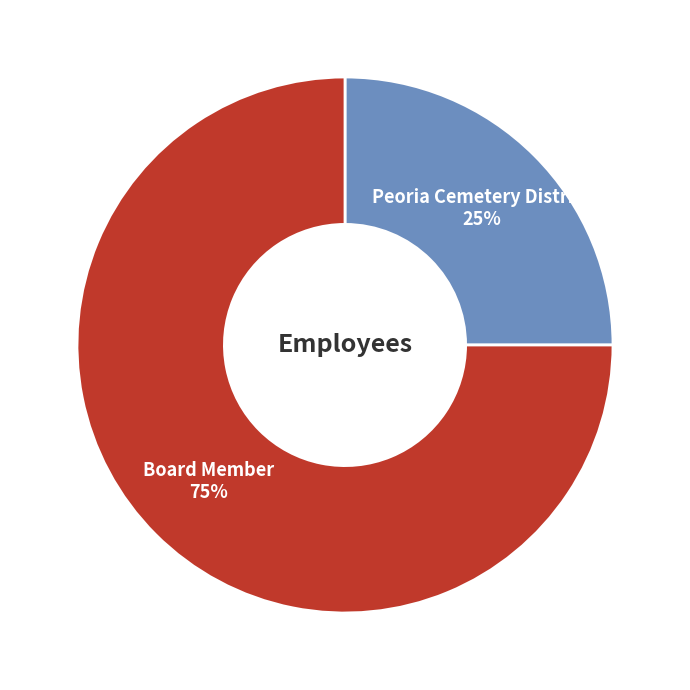

Is there any slice that represents more than half of the pie?

Yes